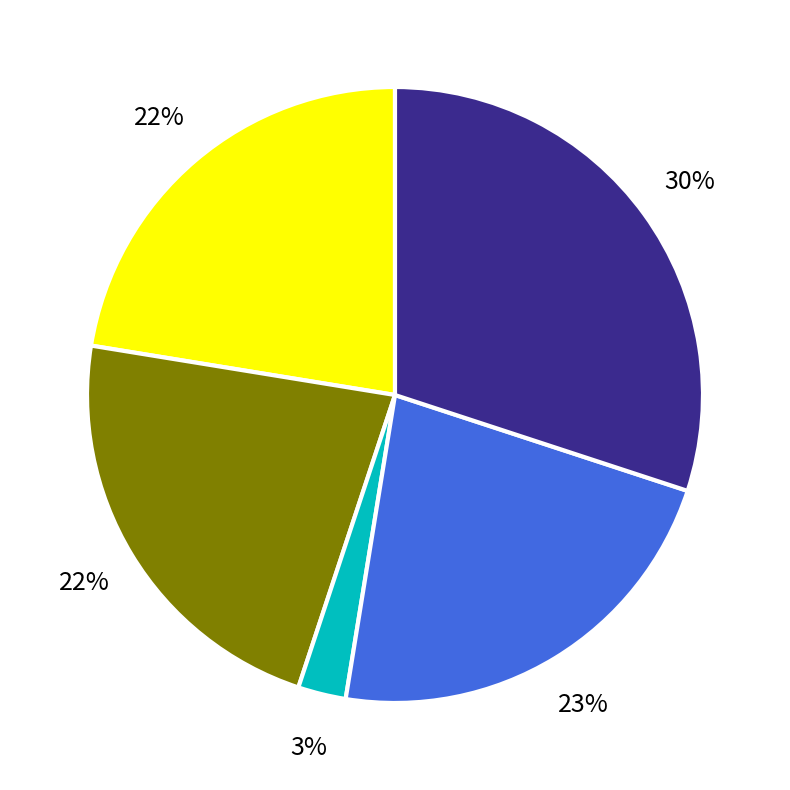

To the nearest percent, what is the average slice percentage?

20%